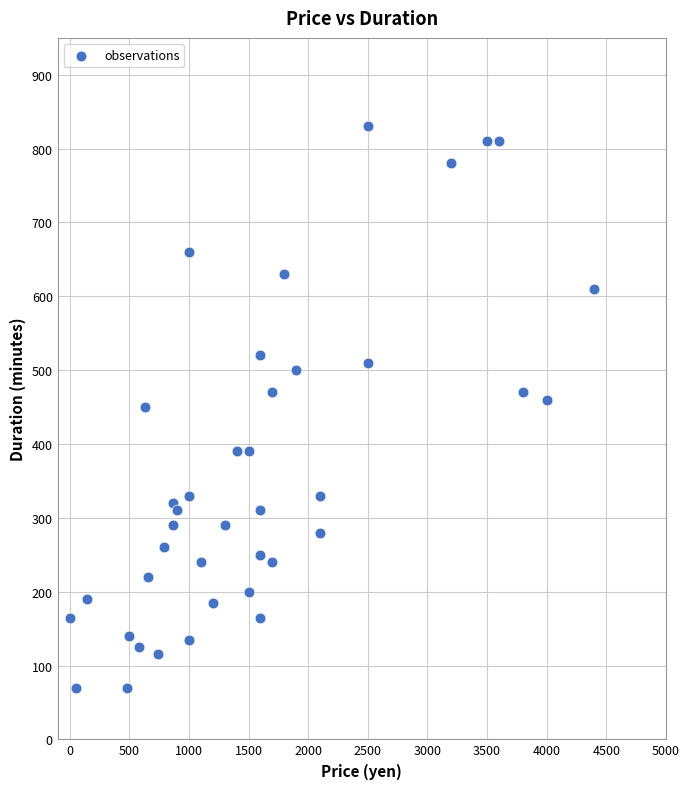

What is the range of X values (max minus min)?

4395